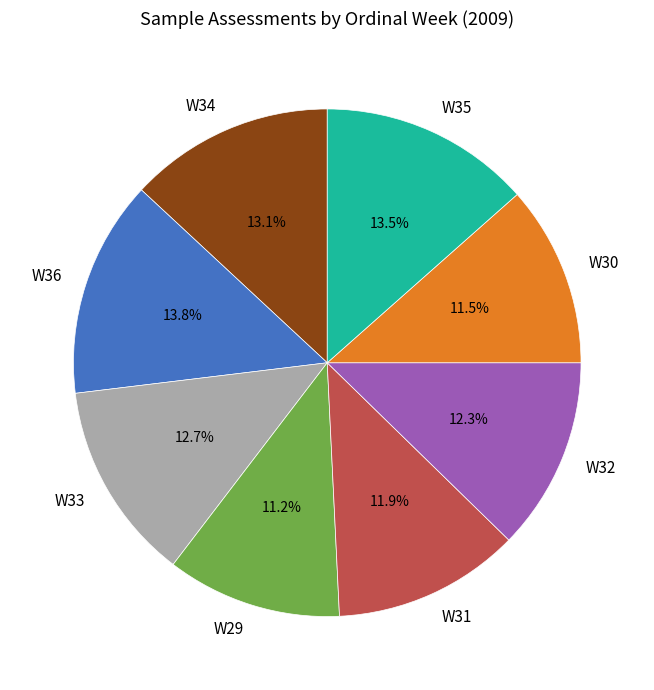

What percentage do W33 and W30 together represent?

24.2%